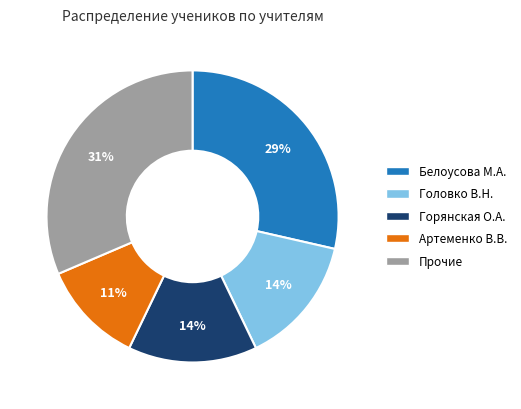

To the nearest percent, what is the average slice percentage?

20%